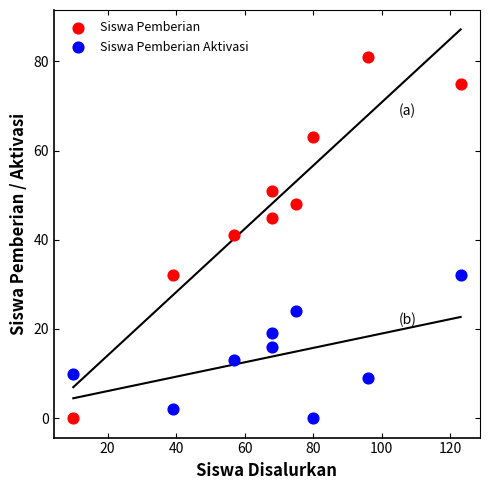

In the Siswa Pemberian series, what Y value is closest to 40?

41